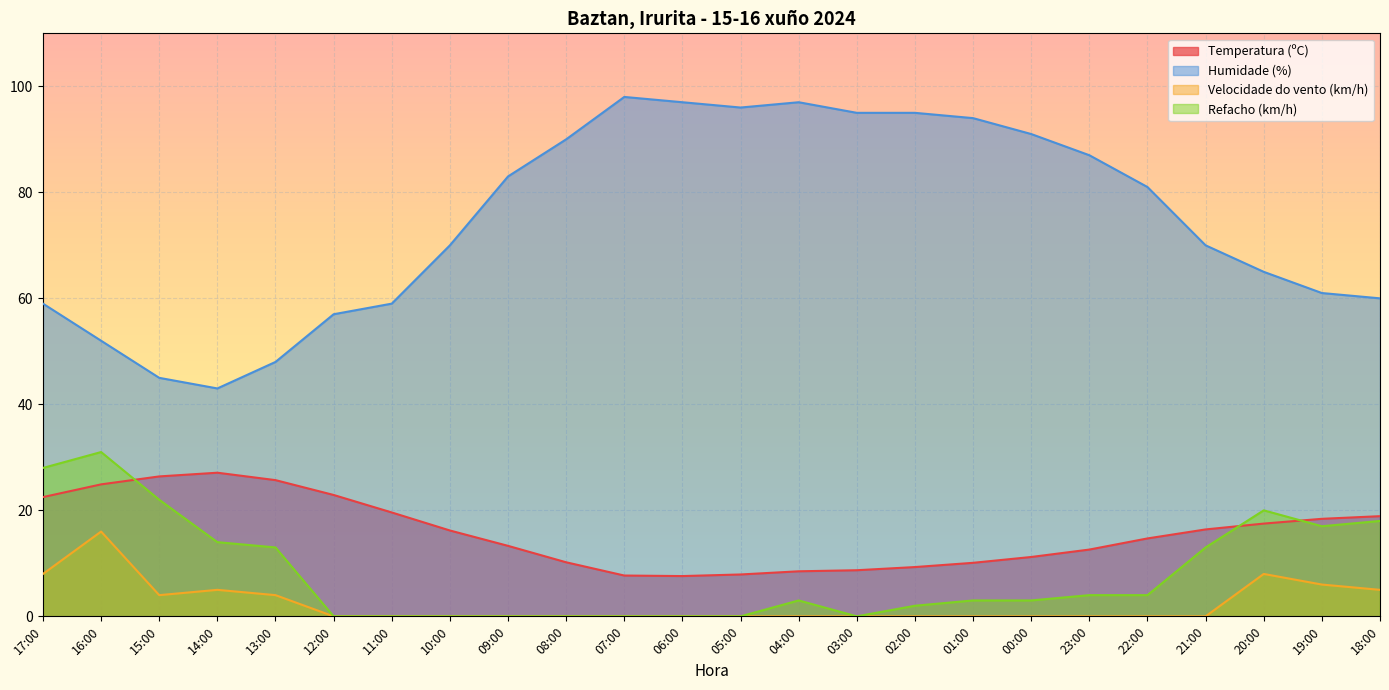

What is the sum of the Temperatura (ºC) values at 05:00 and 20:00?

25.4